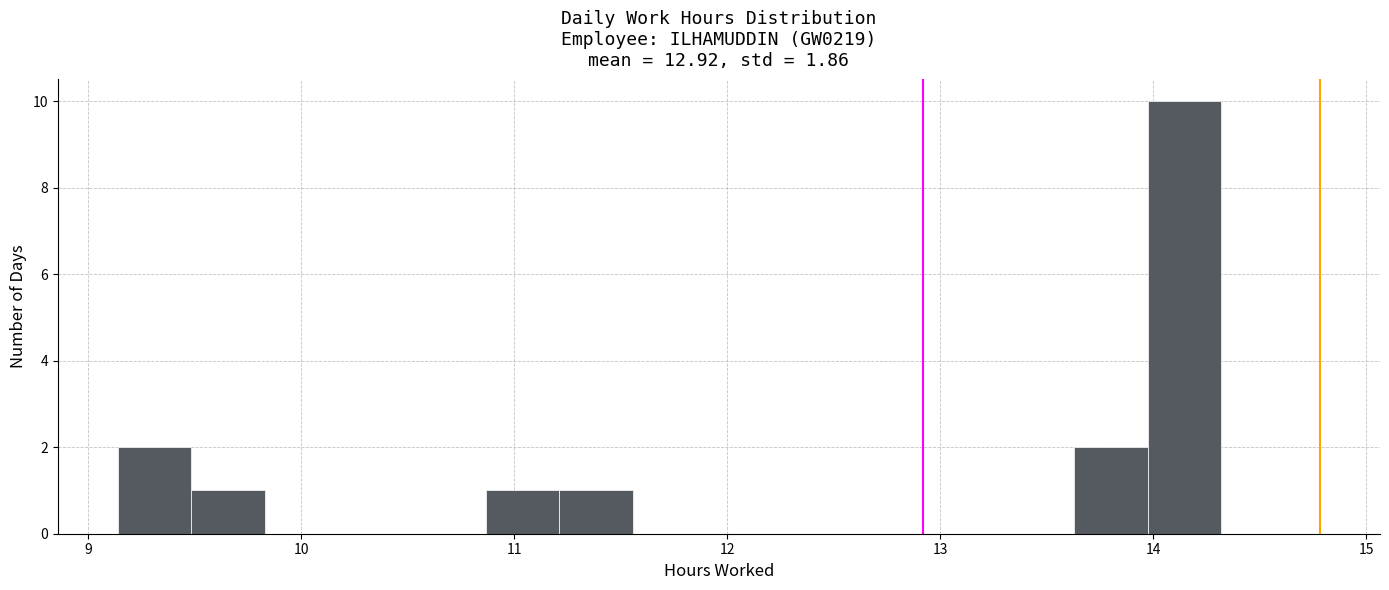

Read against the x-axis, roughly where is the centre of the tallest bar?

14.1